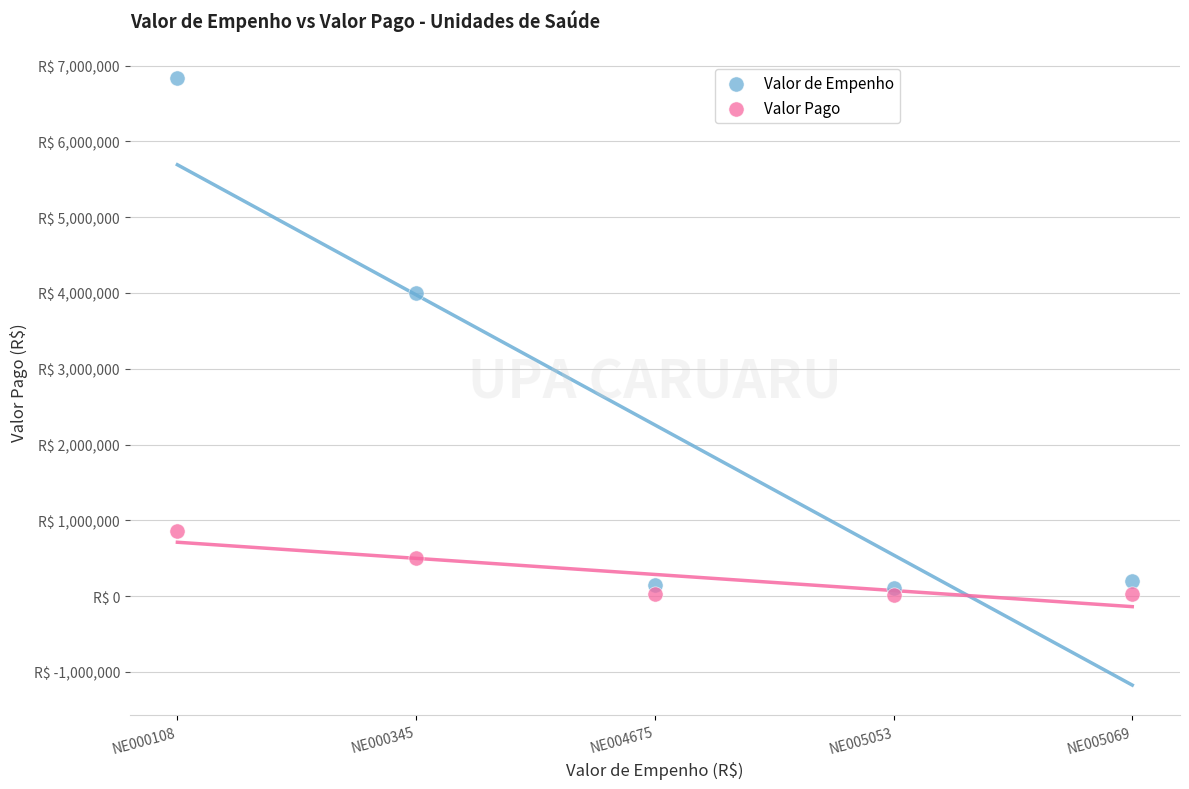

Which series contains the highest Y value?

Valor de Empenho